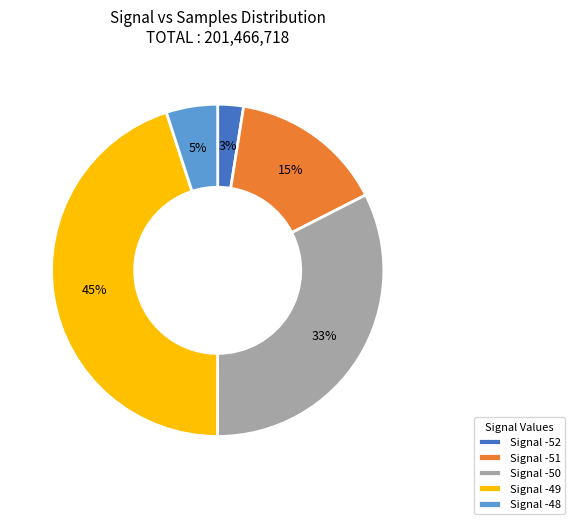

Does any single category account for the majority?

No